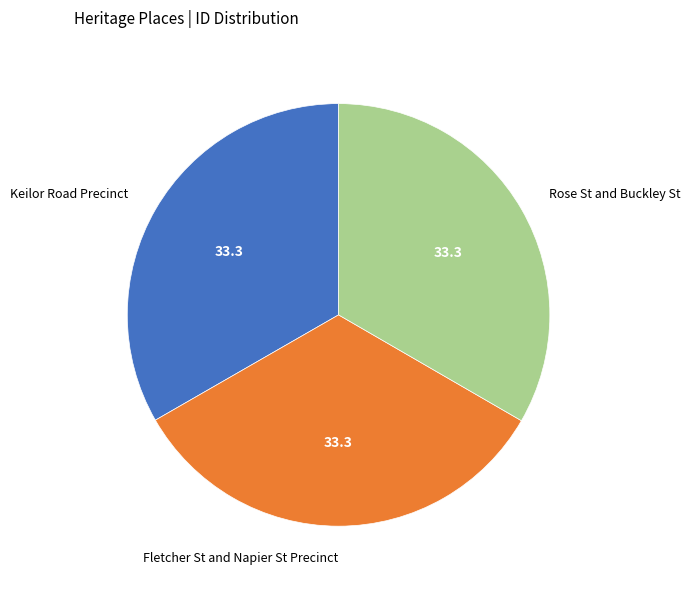

Is there a majority slice in this chart?

No